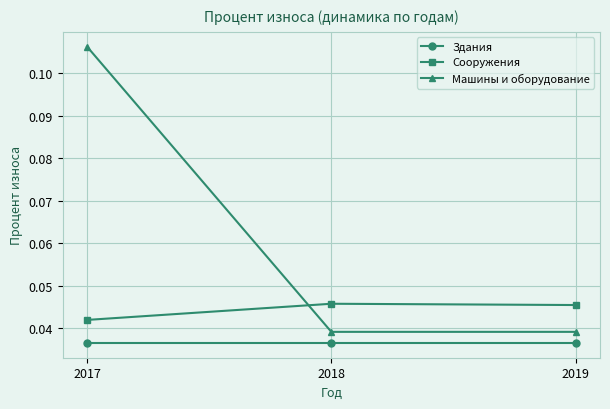

Which label corresponds to the largest value in the chart?

2017